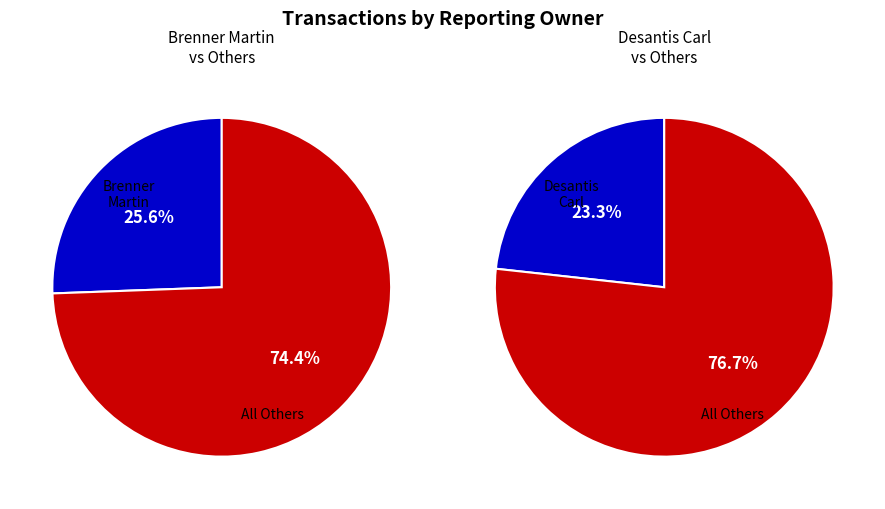

Do Mullaney James P. and Brenner Martin together represent more than half of the pie?

No